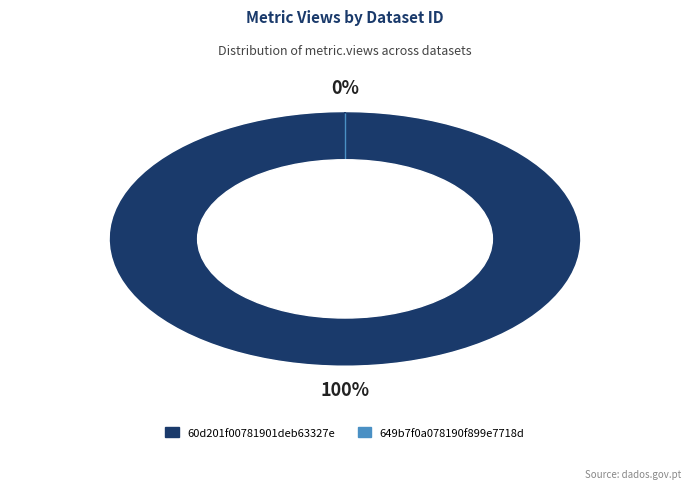

Which slice represents more than half of the pie?

60d201f00781901deb63327e